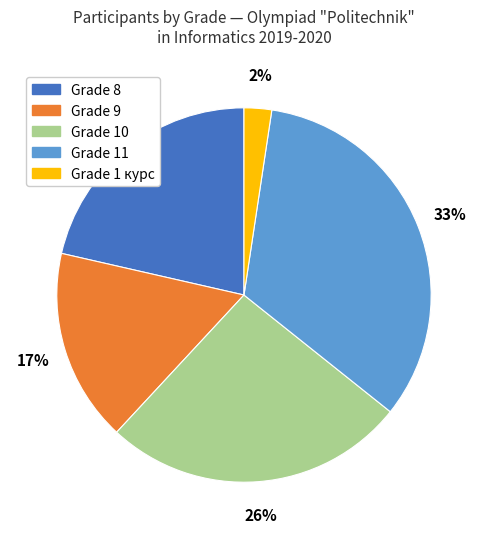

To the nearest percent, what is the difference between the largest and smallest slice percentages?

31%